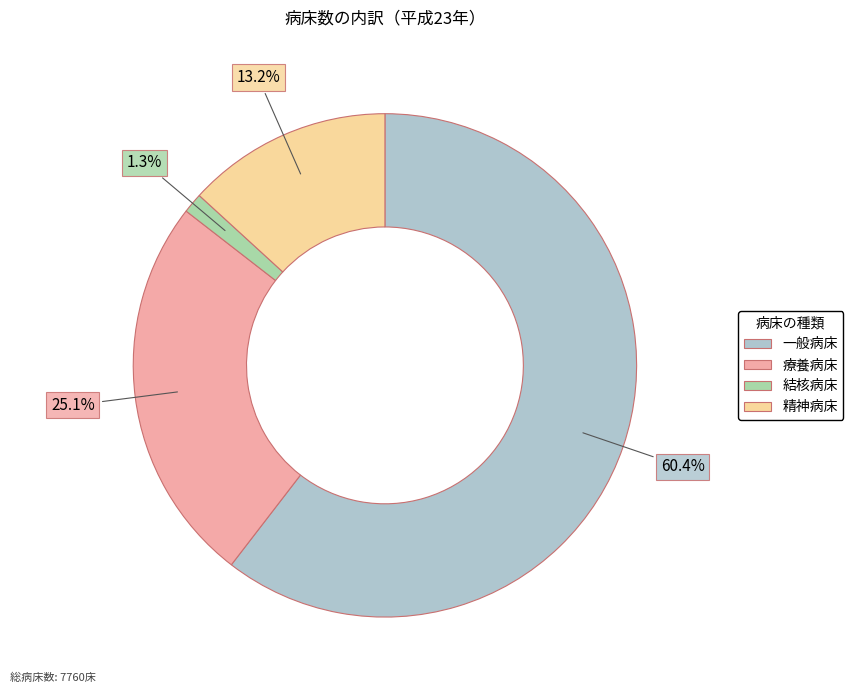

The 療養病床 slice represents 15% of the pie. True or false?

False